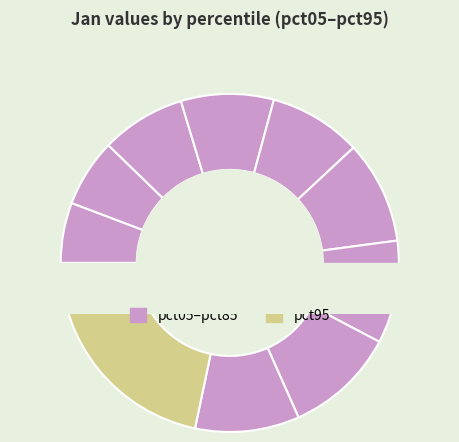

What is the change in value from pct55 to pct95?

+0.4